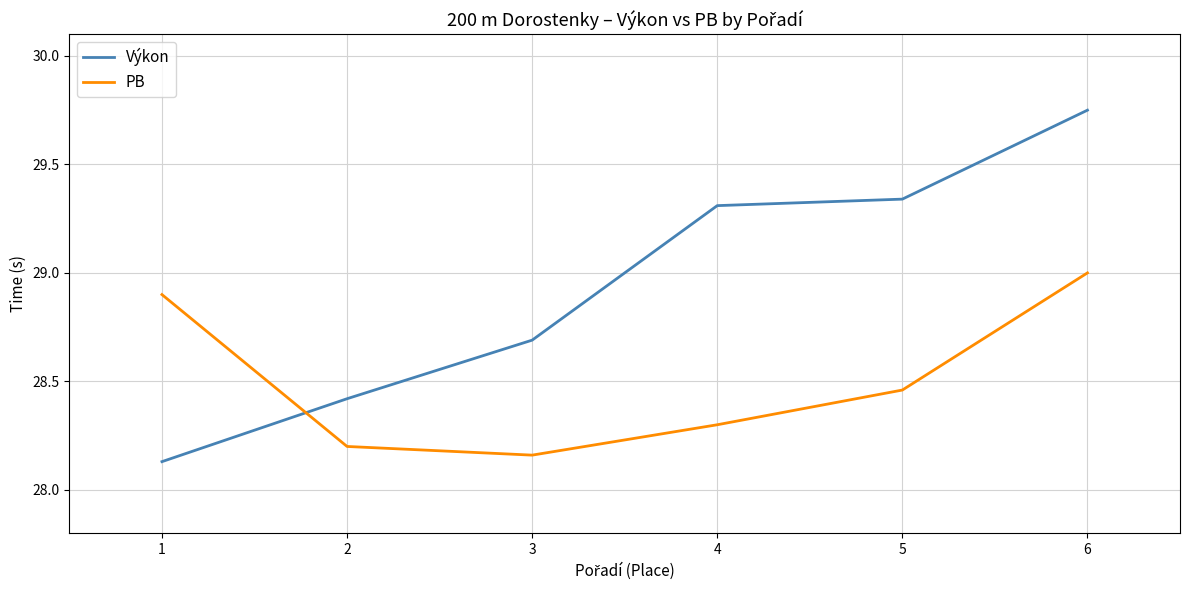

Rank the series at 1 from lowest to highest value.

Výkon, PB